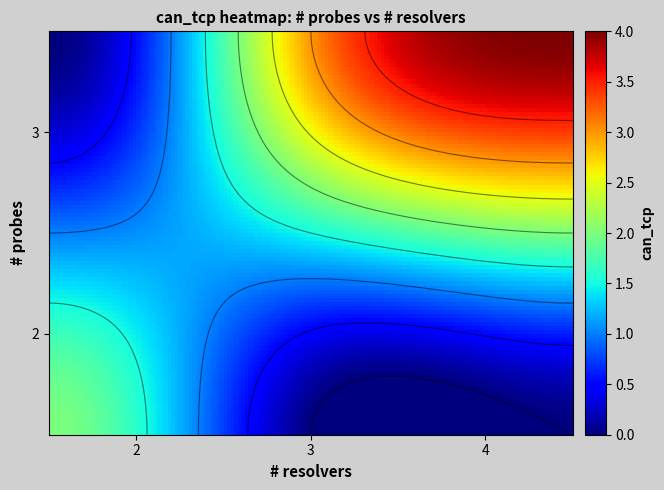

What is the highest value of the 2 series?

4